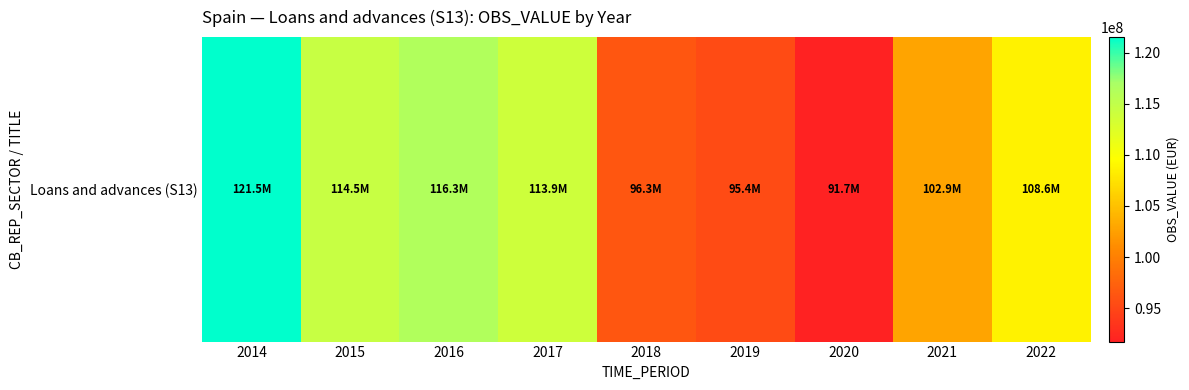

What is the smallest value displayed?

91731390